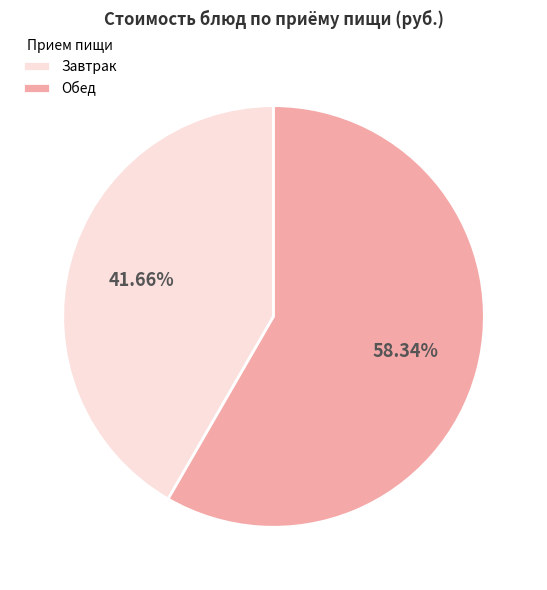

Approximately how many times larger is the value at Завтрак compared to Обед?

0.7